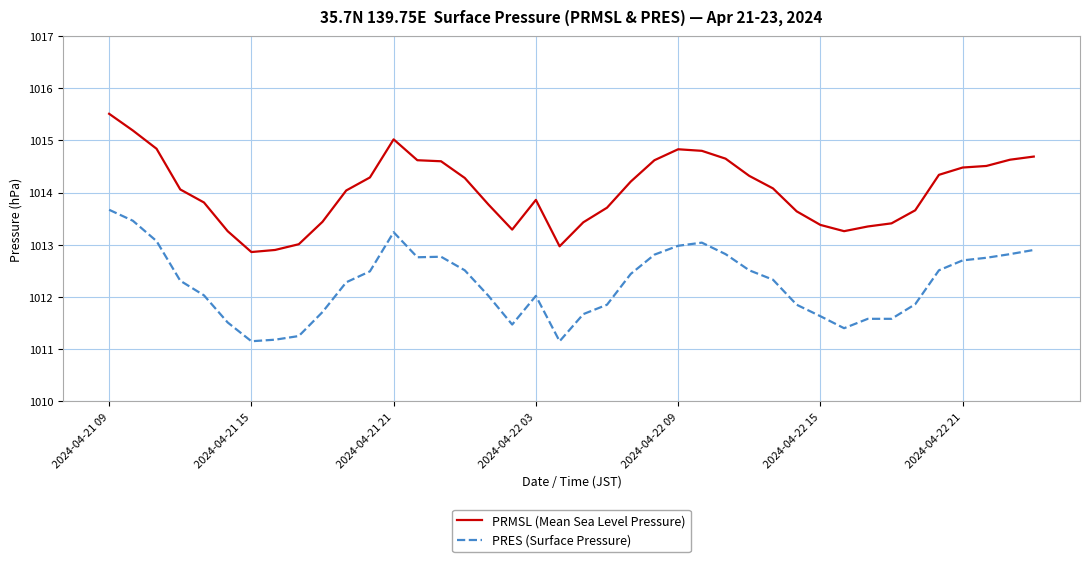

What is the minimum value for PRMSL (Mean Sea Level Pressure)?

1012.9